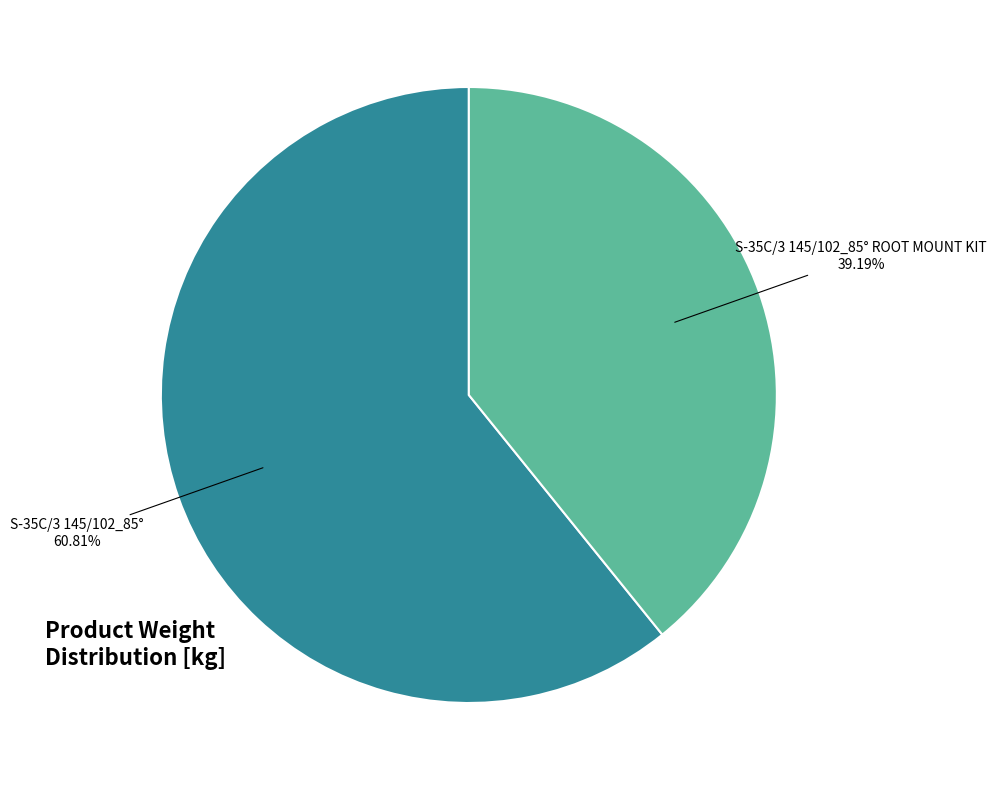

Does any single category account for the majority?

Yes